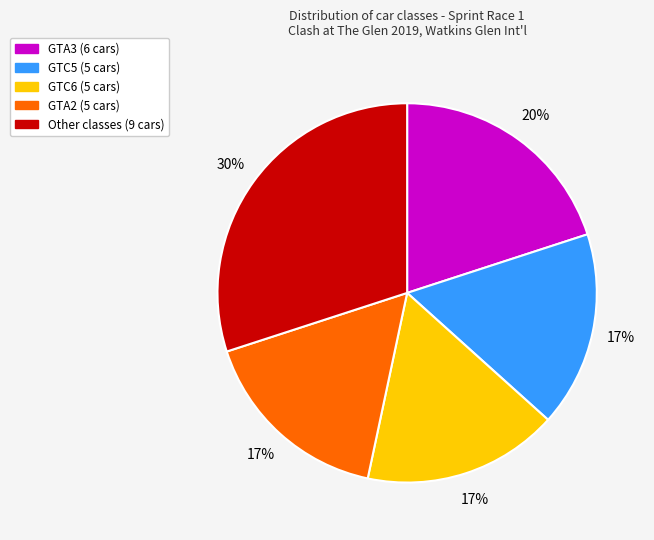

Does any single category account for the majority?

No